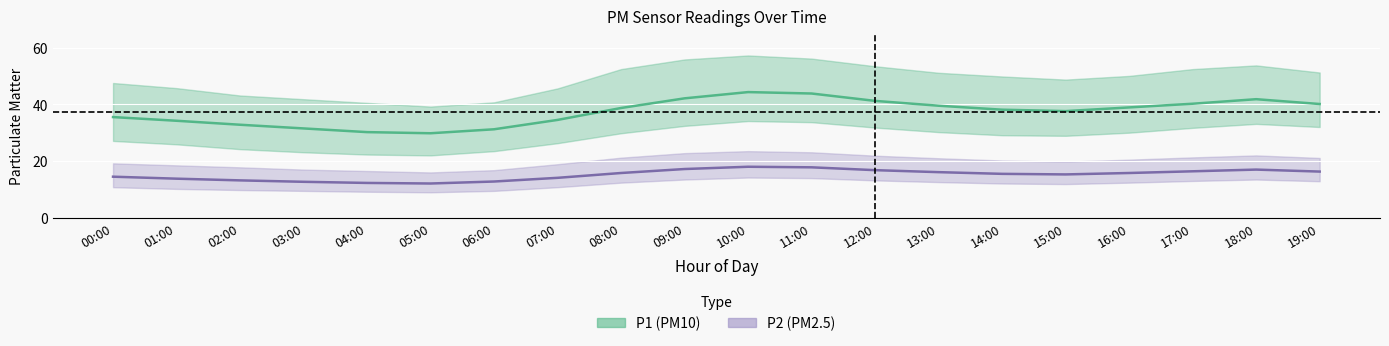

What is the sum of all P2_mean values?

303.5